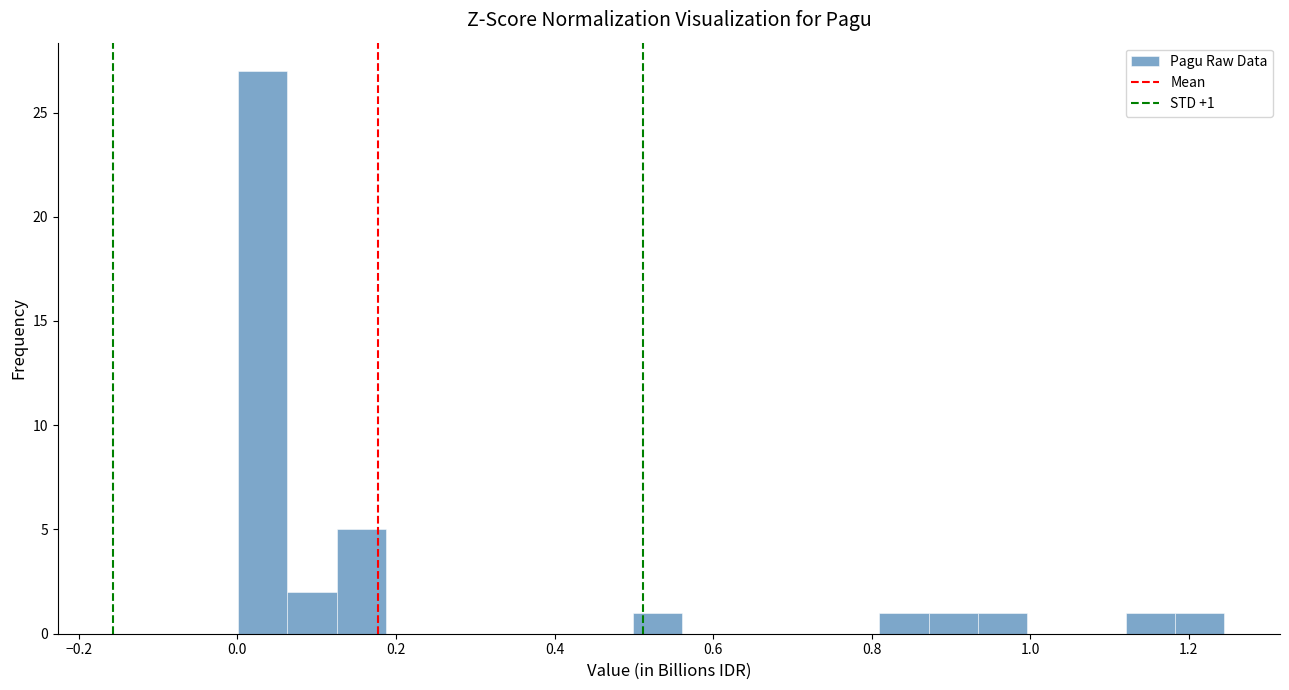

Around what value on the x-axis is the tallest bar? Give the approximate position of its centre, as read against the axis.

0.04